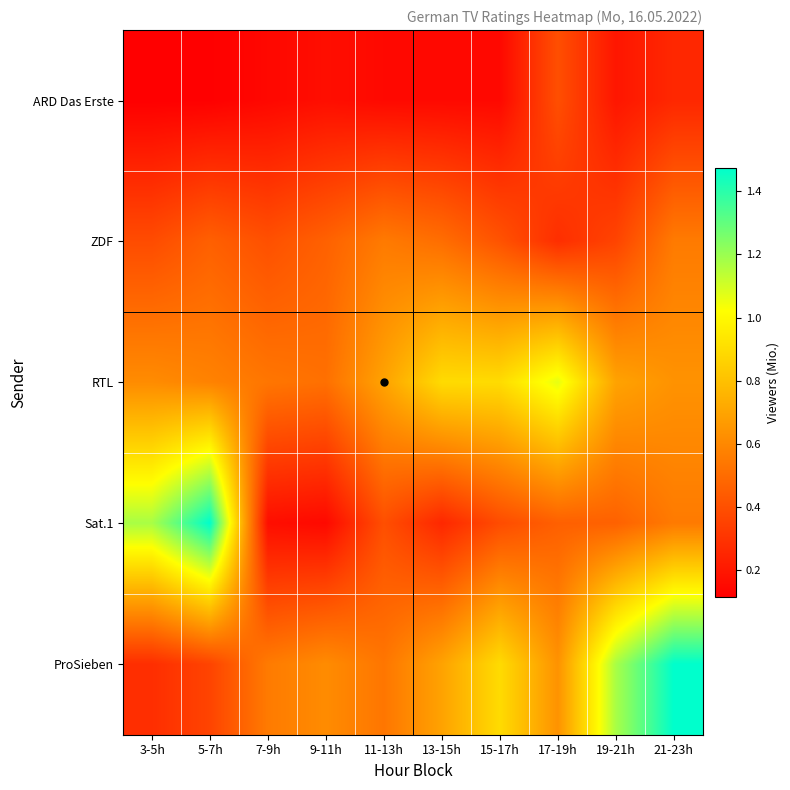

Reading left to right, what are all the values shown in this chart?

ARD Das Erste: 3-5h=0.1	5-7h=0.1	7-9h=0.1	9-11h=0.2	11-13h=0.1	13-15h=0.1	15-17h=0.1	17-19h=0.4	19-21h=0.2	21-23h=0.3
ZDF: 3-5h=0.4	5-7h=0.5	7-9h=0.4	9-11h=0.5	11-13h=0.6	13-15h=0.5	15-17h=0.4	17-19h=0.3	19-21h=0.4	21-23h=0.6
RTL: 3-5h=0.6	5-7h=0.6	7-9h=0.5	9-11h=0.5	11-13h=0.7	13-15h=0.9	15-17h=0.9	17-19h=1.1	19-21h=0.7	21-23h=0.6
Sat.1: 3-5h=1.2	5-7h=1.5	7-9h=0.2	9-11h=0.1	11-13h=0.4	13-15h=0.3	15-17h=0.4	17-19h=0.5	19-21h=0.5	21-23h=0.6
ProSieben: 3-5h=0.3	5-7h=0.4	7-9h=0.6	9-11h=0.6	11-13h=0.5	13-15h=0.7	15-17h=0.9	17-19h=0.6	19-21h=1.2	21-23h=1.5